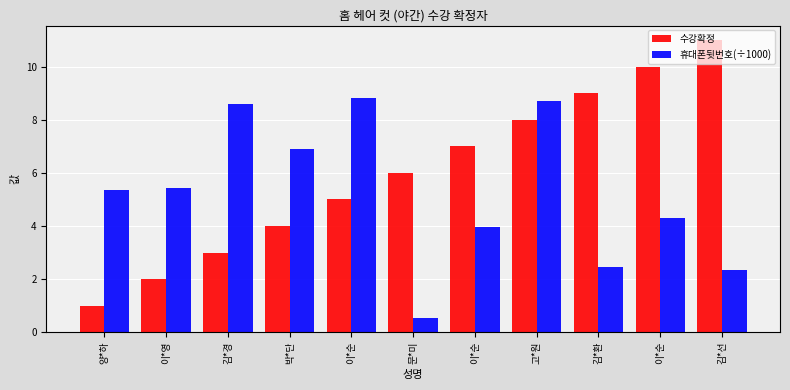

Are the bars horizontal?

No